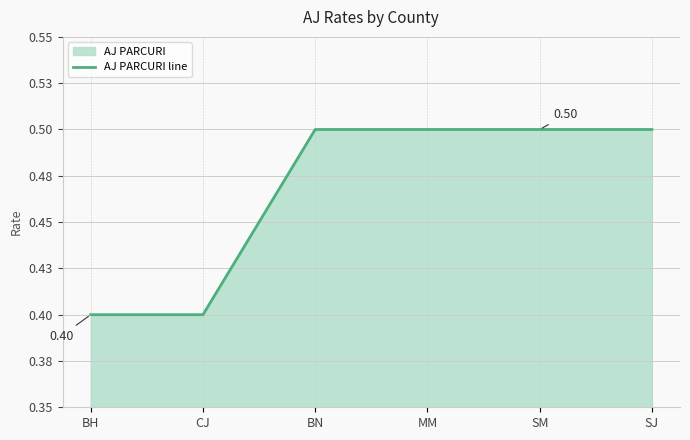

Read the value at BN.

0.5